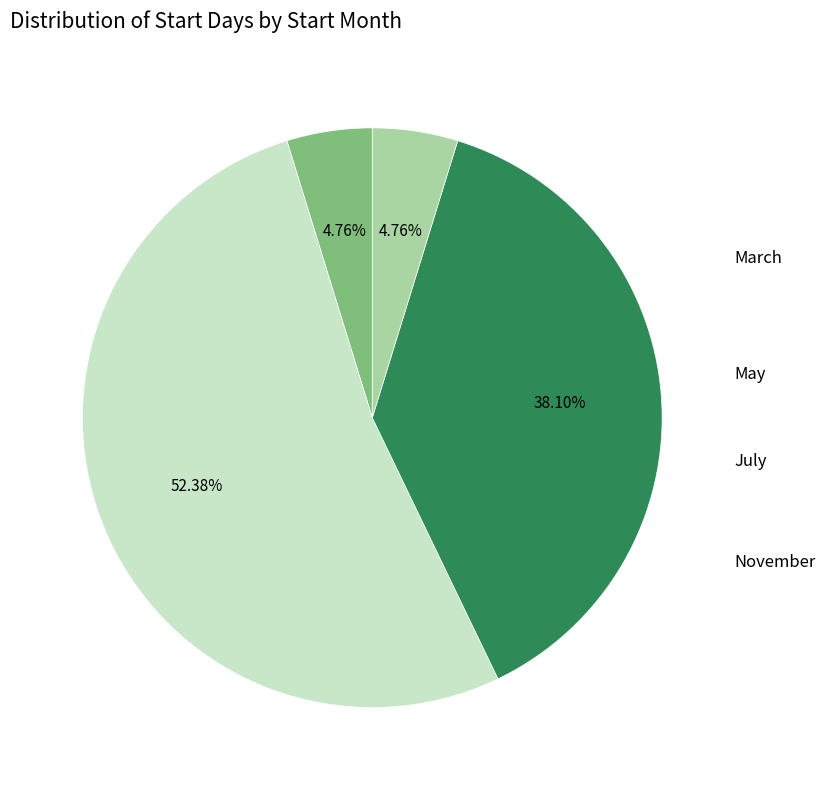

Count the number of slices in the pie.

4